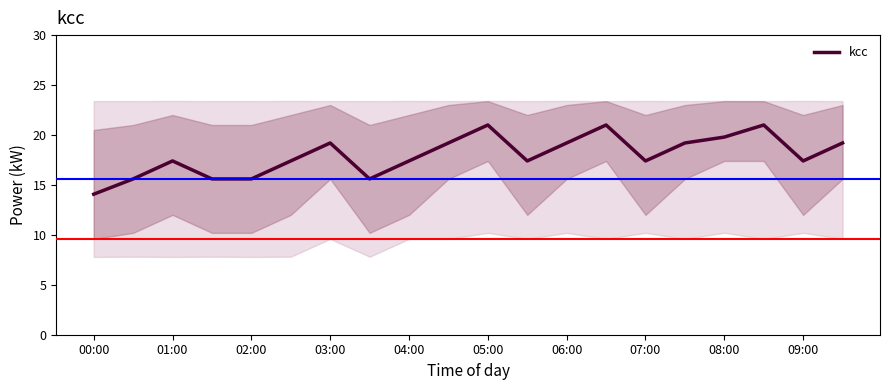

At which label does kcc reach its minimum?

00:00